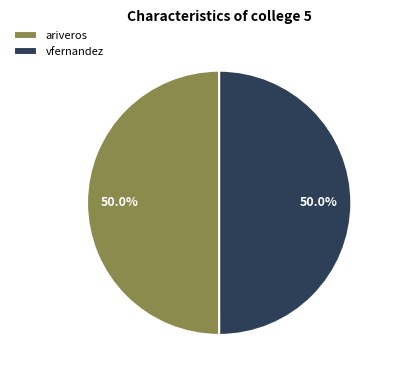

The ariveros slice represents 62% of the pie. True or false?

False